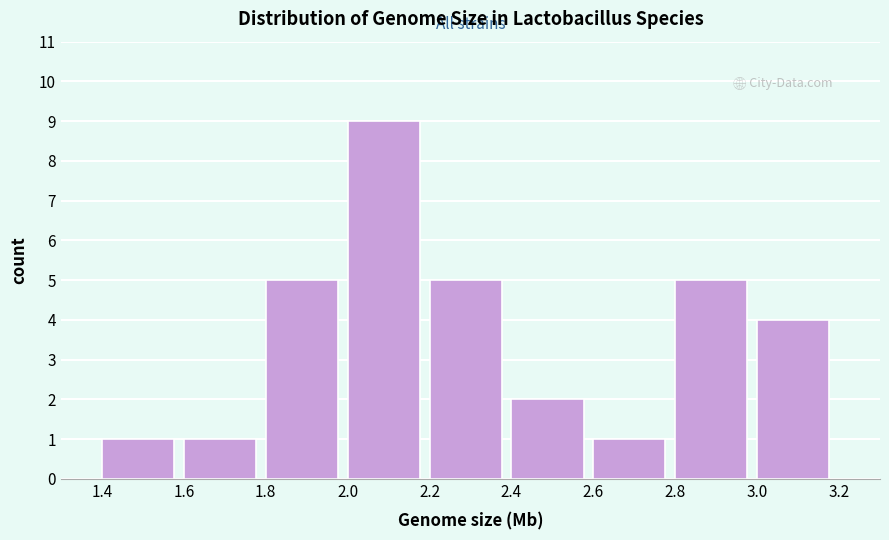

Over which range of the x-axis is the bar tallest?

2.0 to 2.2